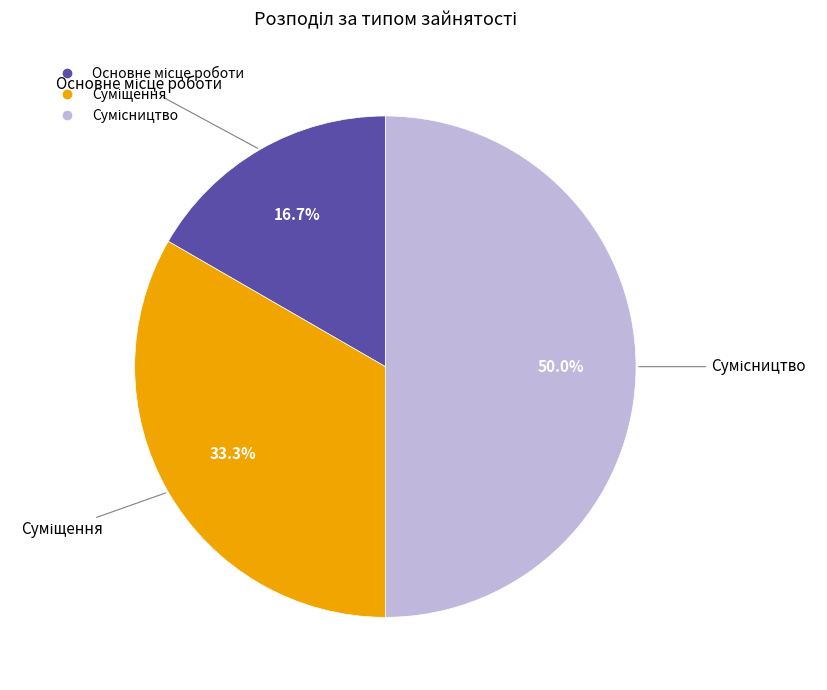

What is the largest slice in the pie chart?

Сумісництво